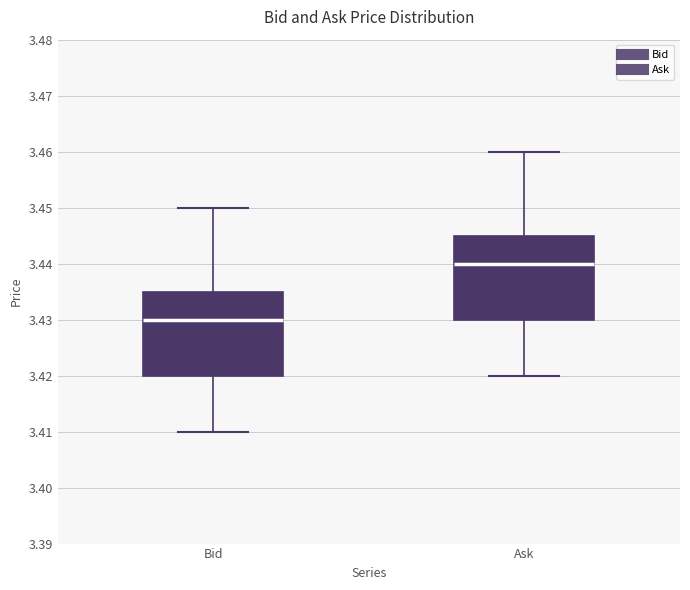

Reading left to right, transcribe this box plot: for each box, give where its median line is, the range the box spans, and where its two whiskers end, as read against the y-axis. The values are not printed on the chart, so give them approximately, as read against the axis.

Bid: median 3.430, box 3.420 to 3.435, whiskers 3.410 to 3.450
Ask: median 3.440, box 3.430 to 3.445, whiskers 3.420 to 3.460